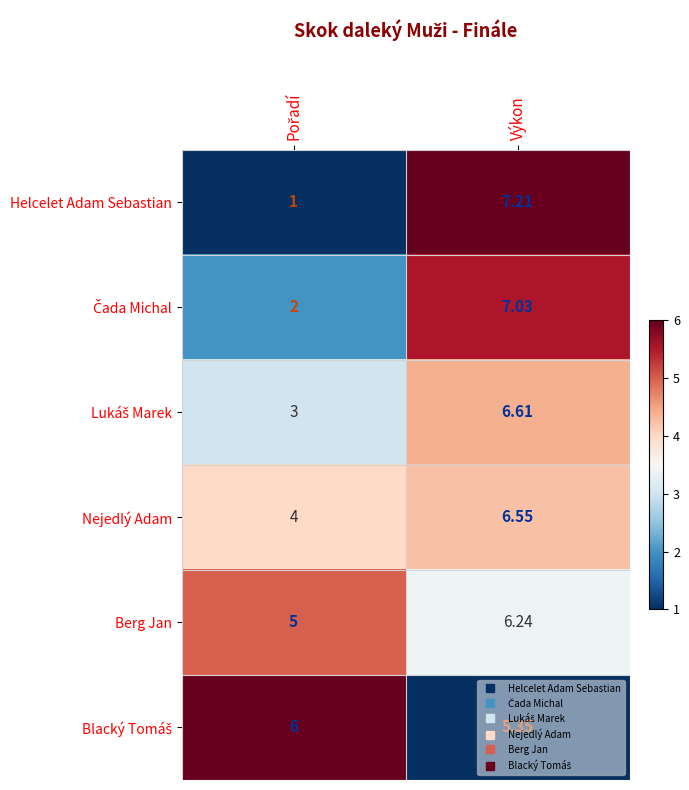

At which category is the sum across all series the highest?

Výkon